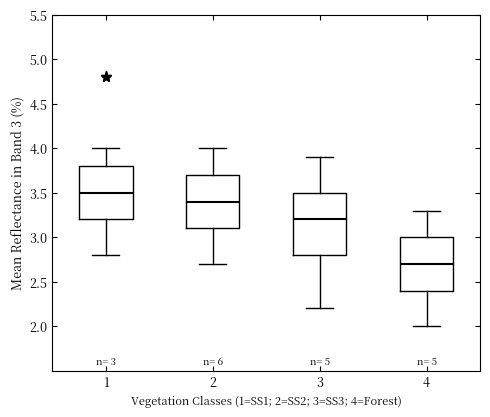

Which box has the lowest median line?

4